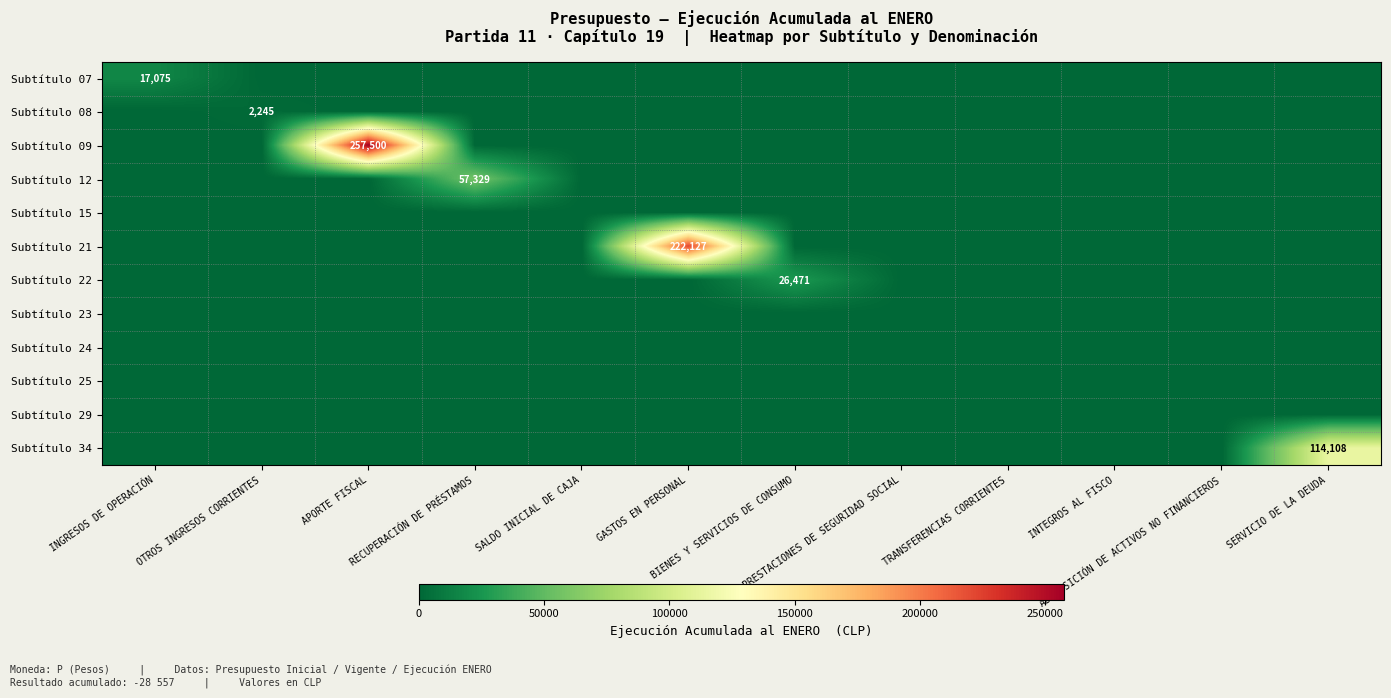

What is the greatest value displayed?

257500